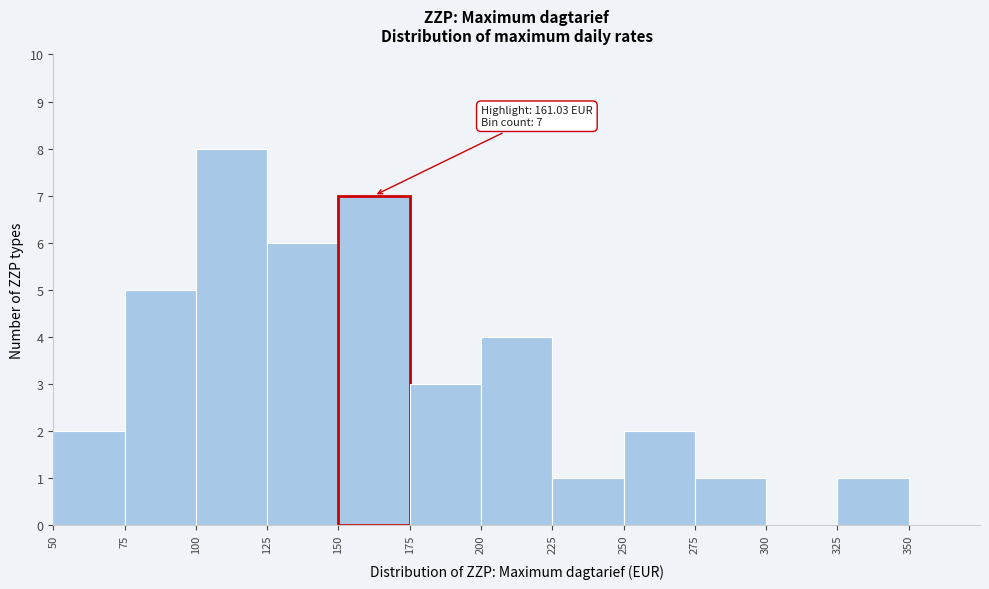

Which range on the x-axis has the tallest bar?

100 to 125